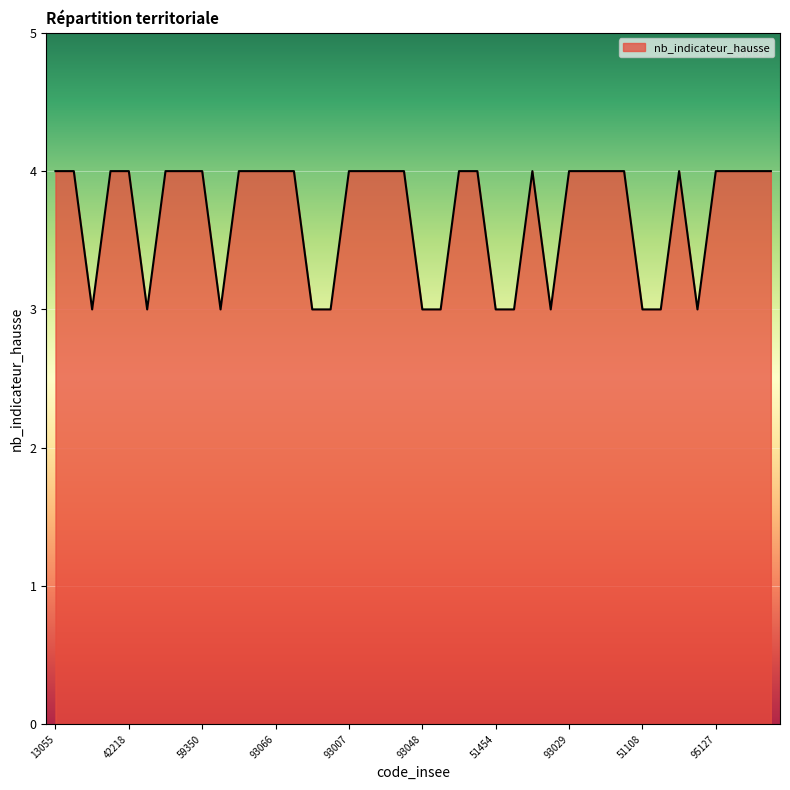

What is the greatest value displayed?

4